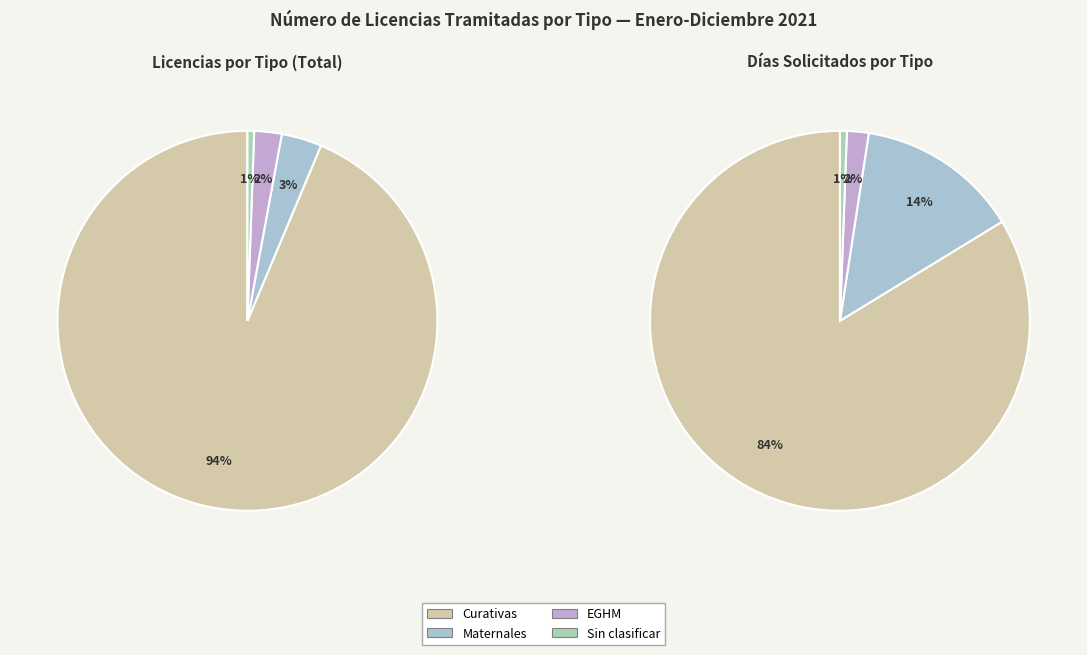

Which category has the smallest portion of the pie?

Sin clasificar